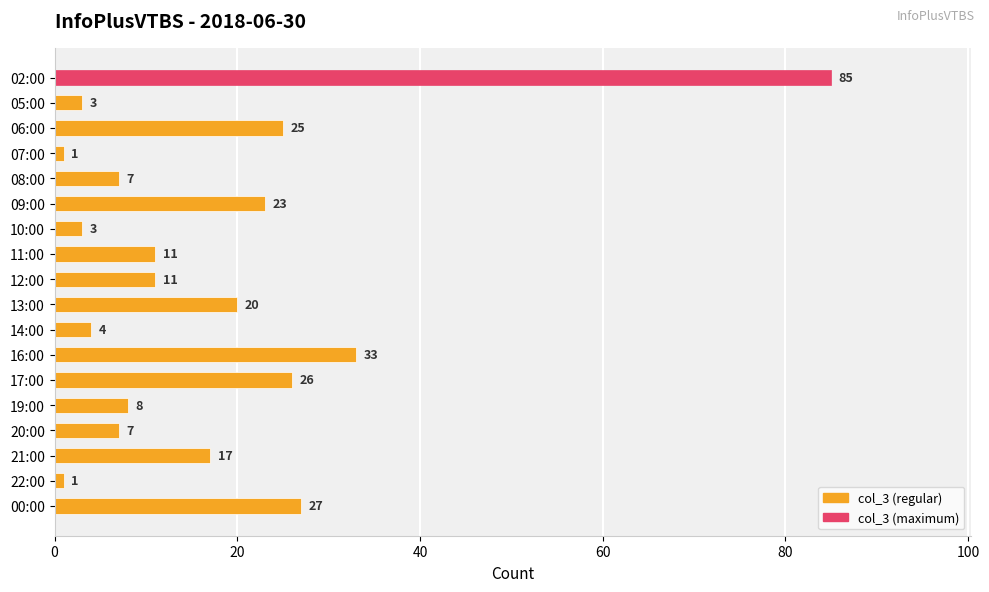

How many values are below 11?

8